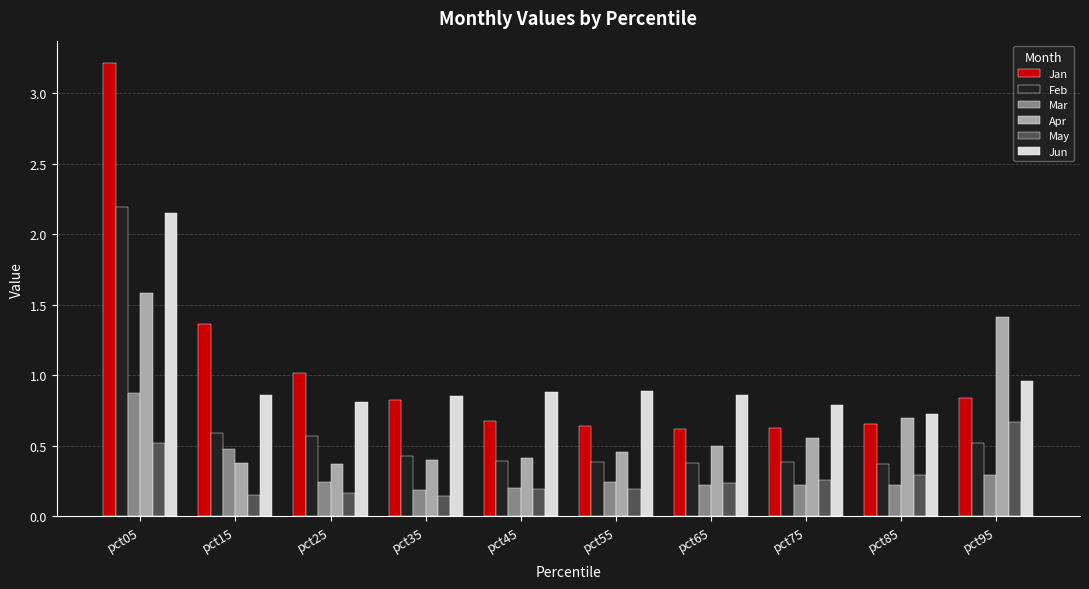

What are all the series names shown in the legend?

Jan, Feb, Mar, Apr, May, Jun